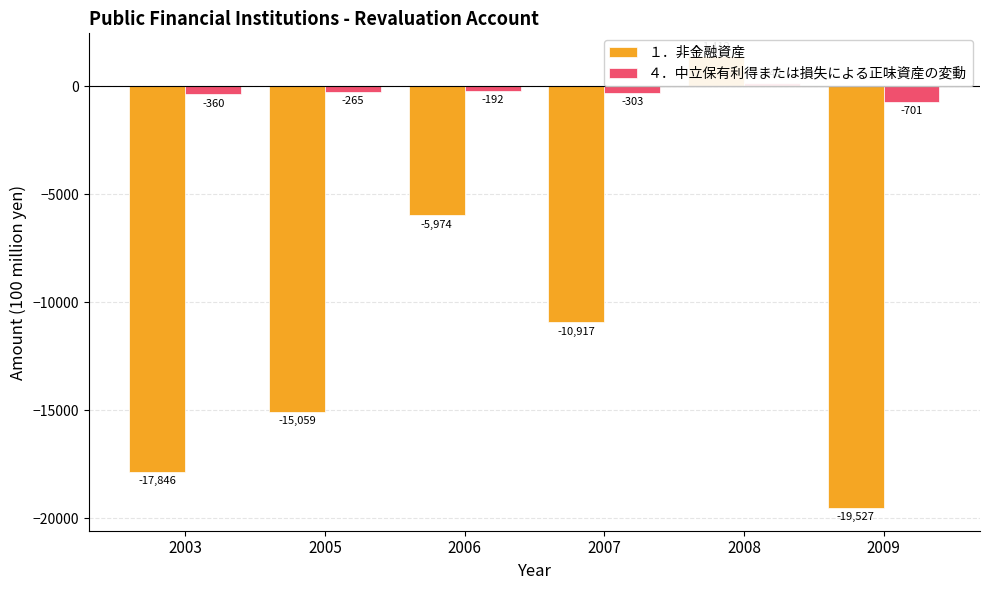

What is the total value across all series at 2007?

-11220.1